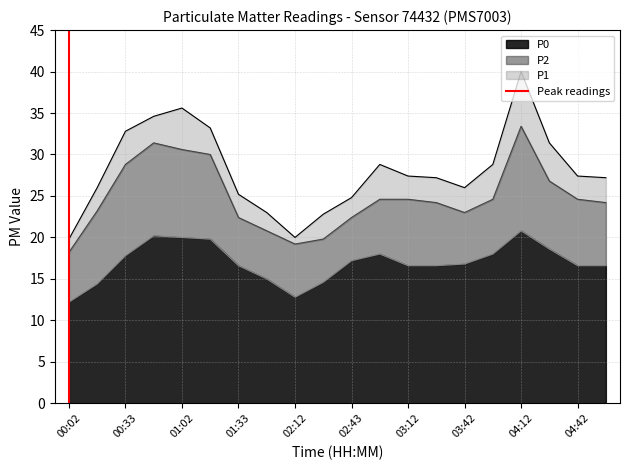

Which label corresponds to the smallest value in the chart?

00:02